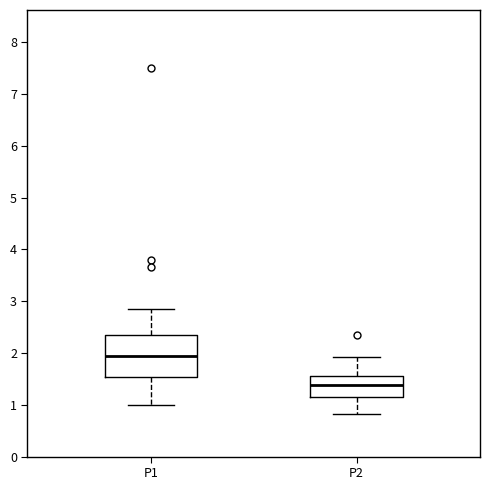

Reading left to right, transcribe this box plot: for each box, give where its median line is, the range the box spans, and where its two whiskers end, as read against the y-axis. The values are not printed on the chart, so give them approximately, as read against the axis.

P1: median 1.9, box 1.5 to 2.3, whiskers 1.0 to 2.9
P2: median 1.4, box 1.2 to 1.6, whiskers 0.8 to 1.9